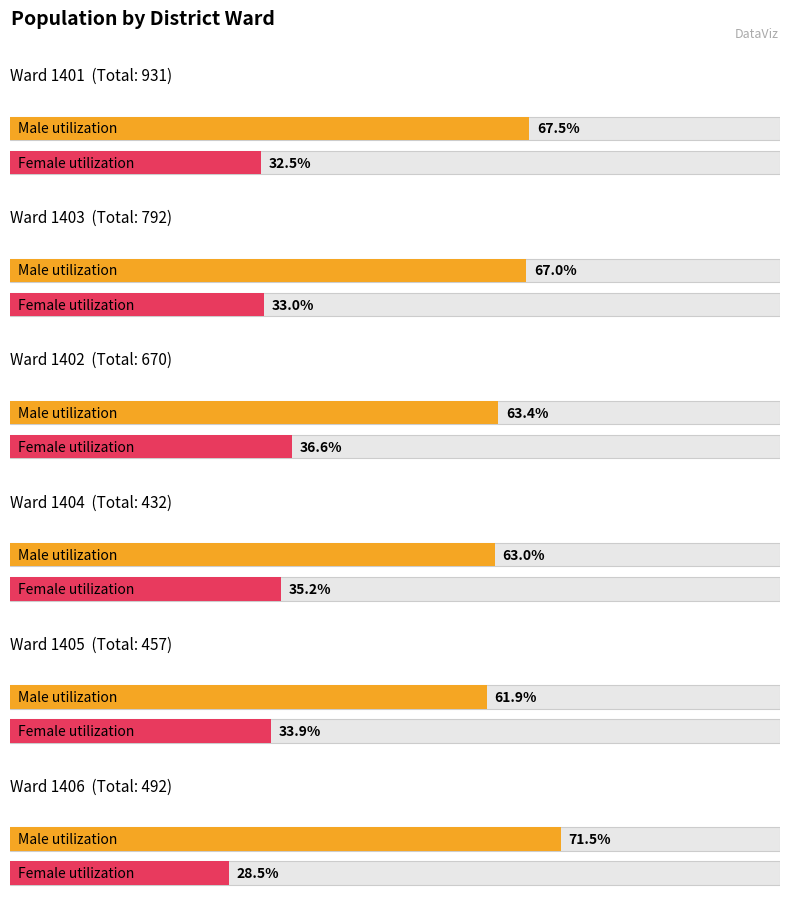

Between 1404 and 1406, which series saw the biggest shift?

Male